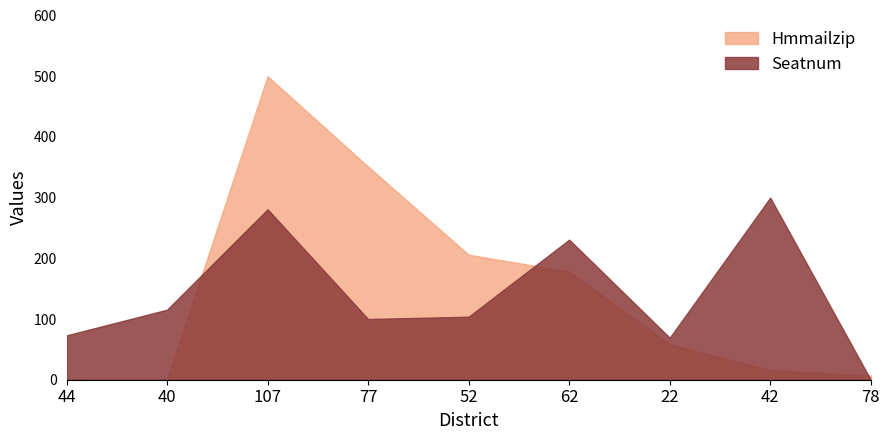

Which series has the largest range (max minus min)?

Hmmailzip